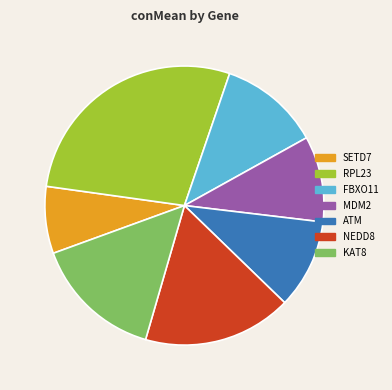

What is the smallest slice in the pie chart?

SETD7